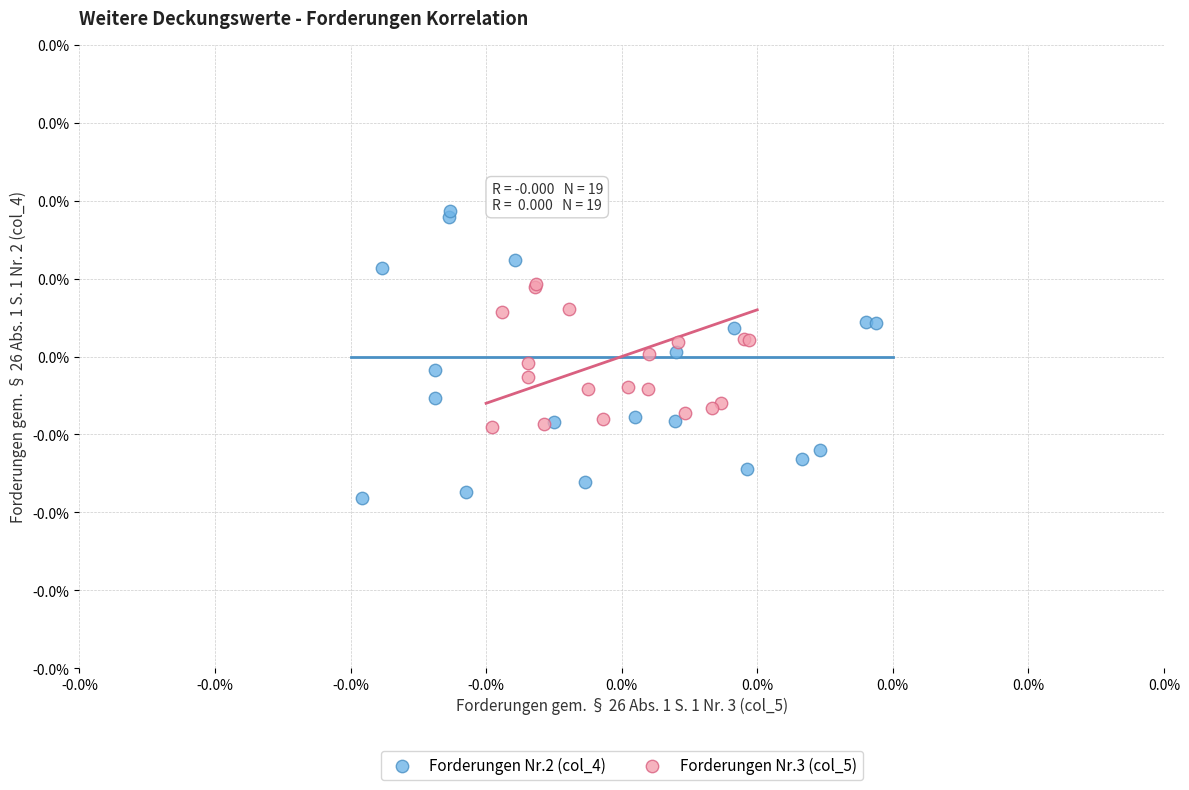

Which series has the largest Y range (max minus min)?

Forderungen Nr.2 (col_4)